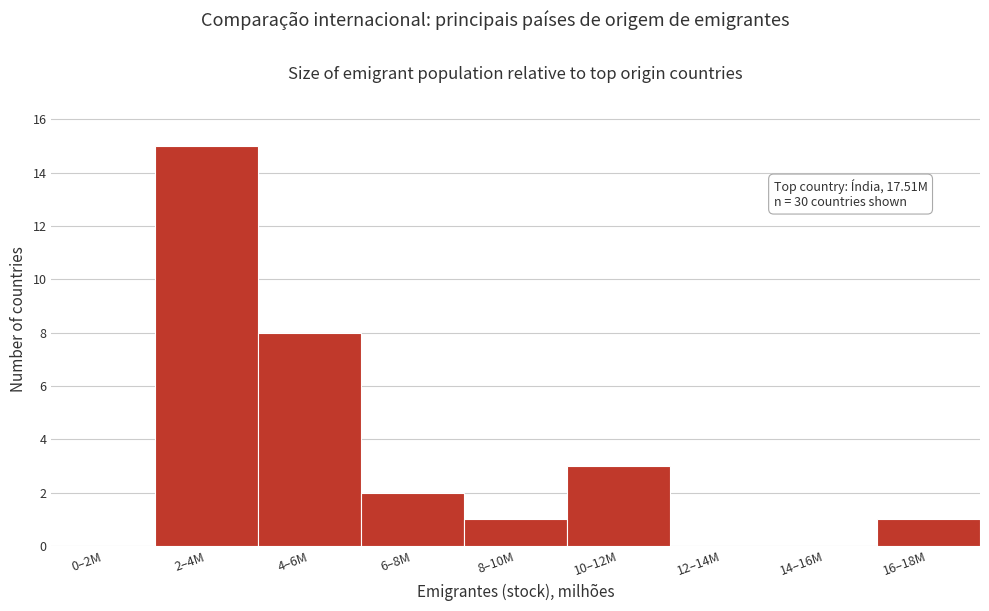

Reading right to left, extract all data points from this chart.

16–18M=1	14–16M=0	12–14M=0	10–12M=3	8–10M=1	6–8M=2	4–6M=8	2–4M=15	0–2M=0